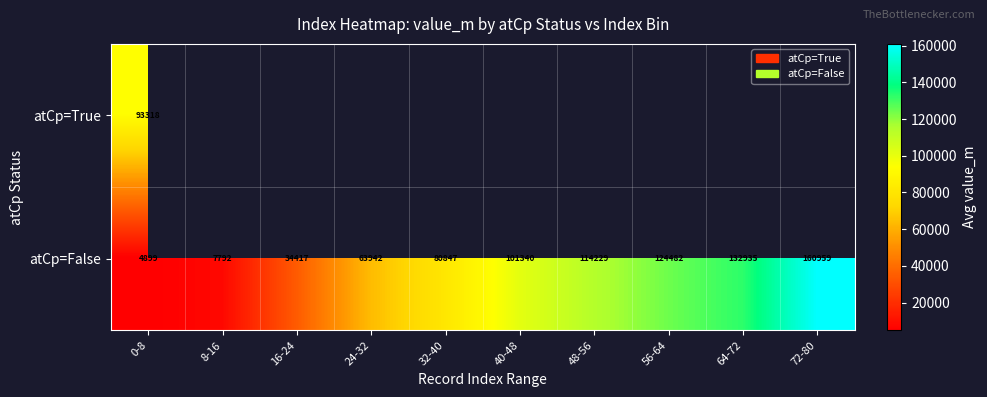

How many values in the atCp=False series are below 101340?

5